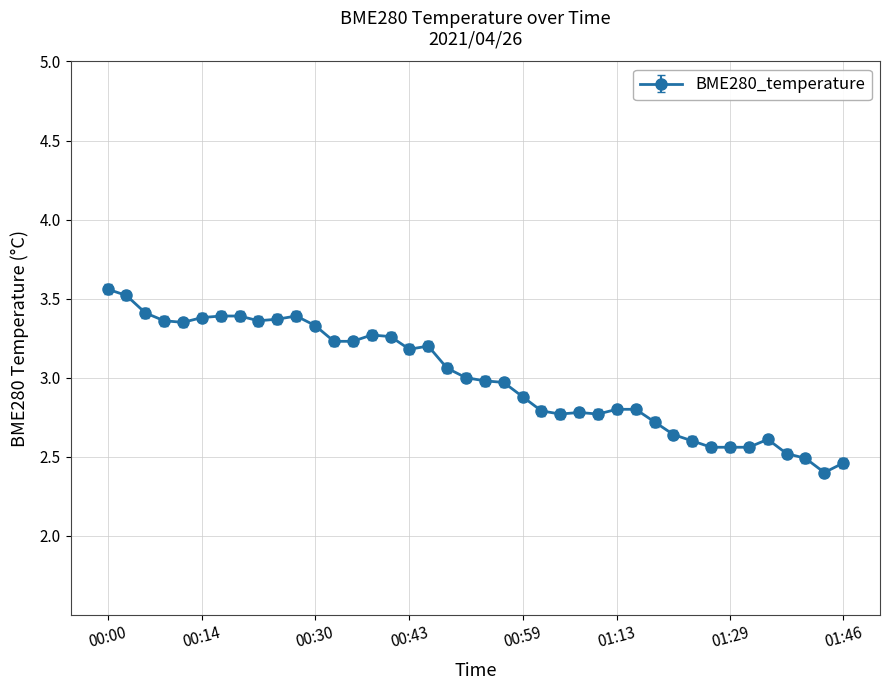

Count the number of categories in the chart.

40